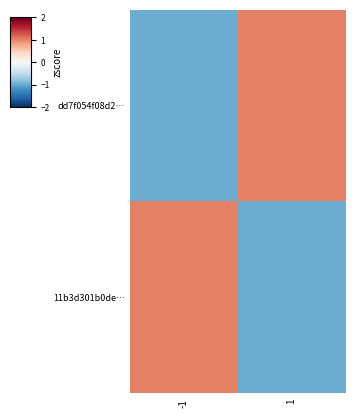

Reading left to right, list all the values displayed in this chart.

dd7f054f08d2…: -1=-1	1=1
11b3d301b0de…: -1=1	1=-1